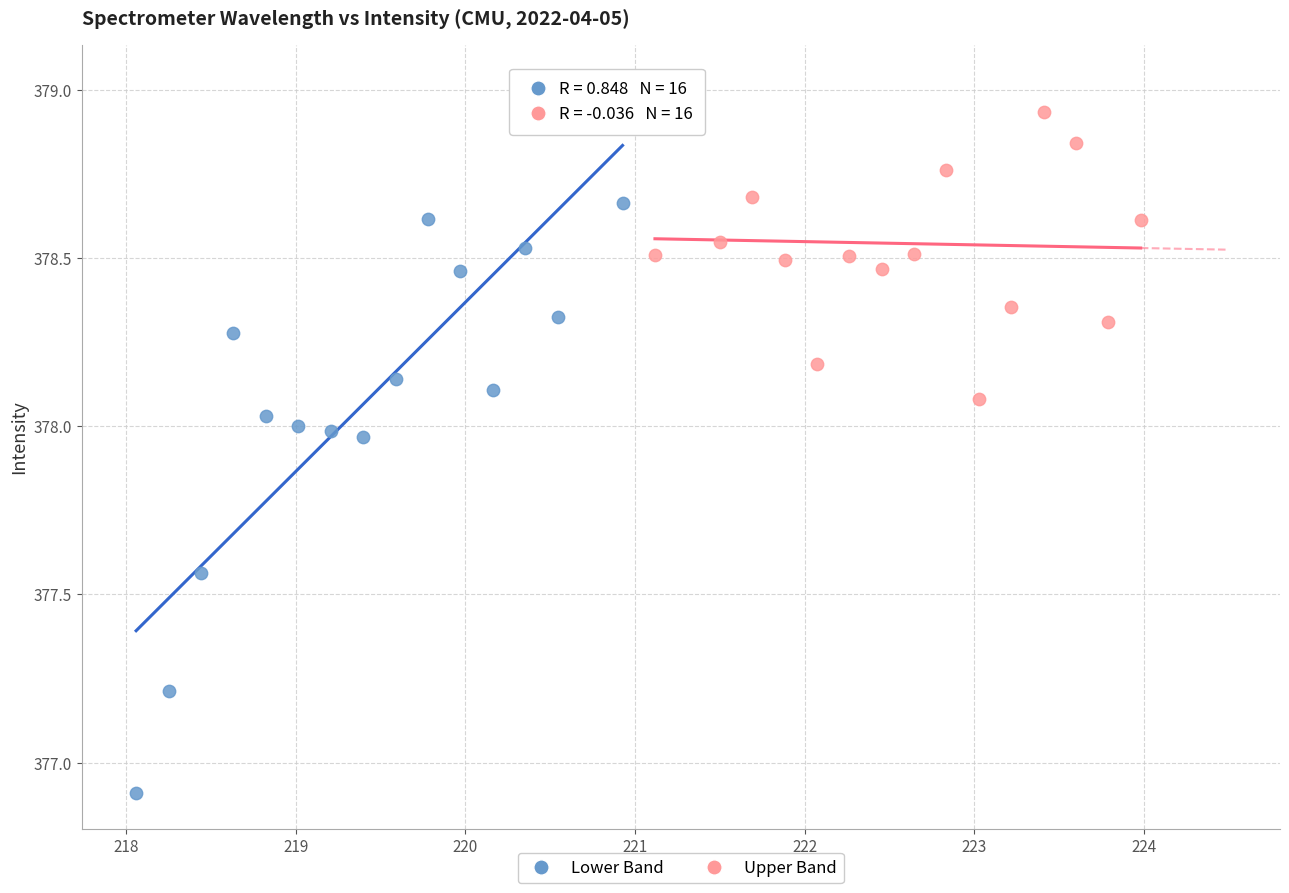

Which series reaches the maximum Y coordinate?

Lower Band